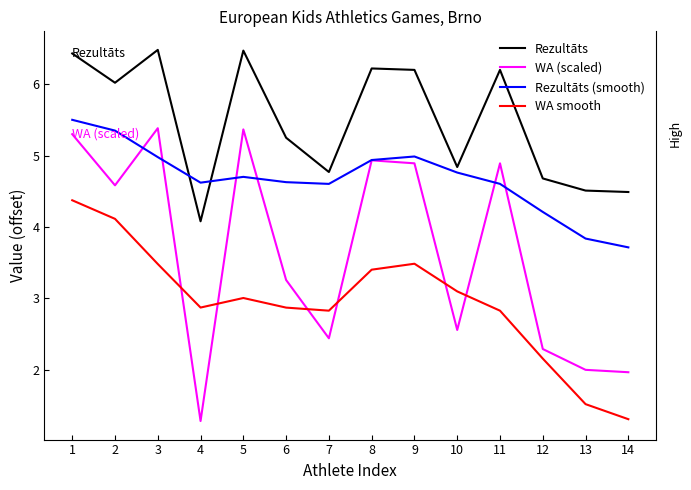

True or false: Rezultāts and Rezultāts (smooth) intersect in this chart.

True